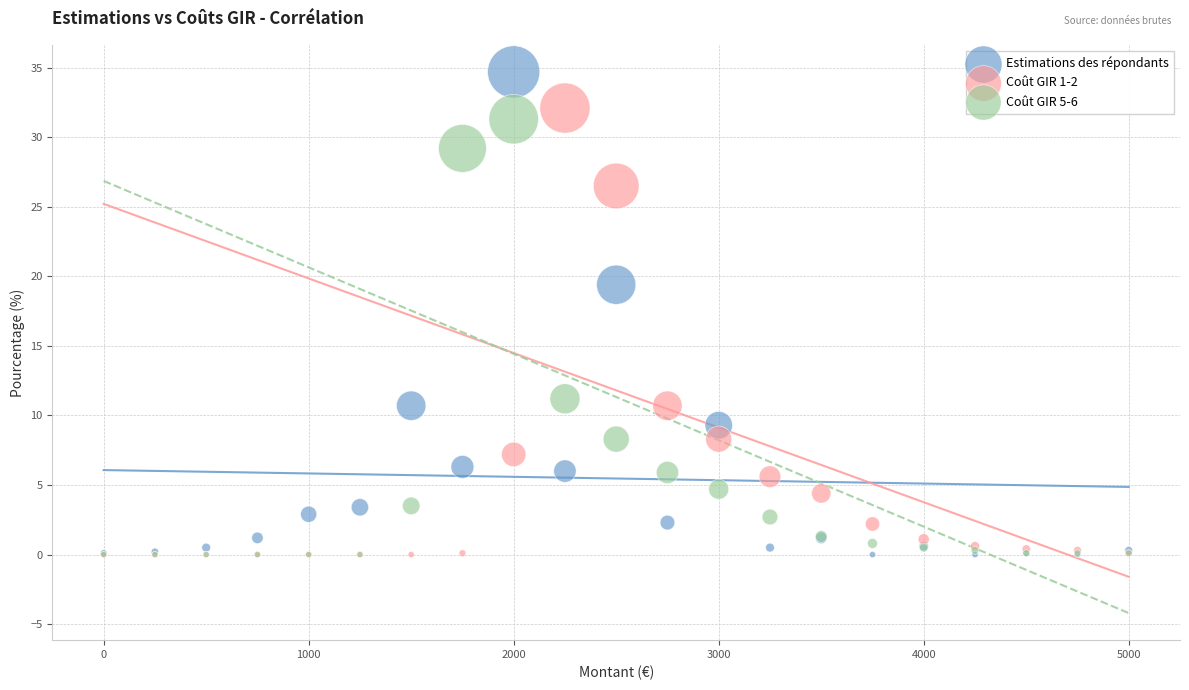

In the Estimations des répondants series, what Y value is closest to 17?

19.4